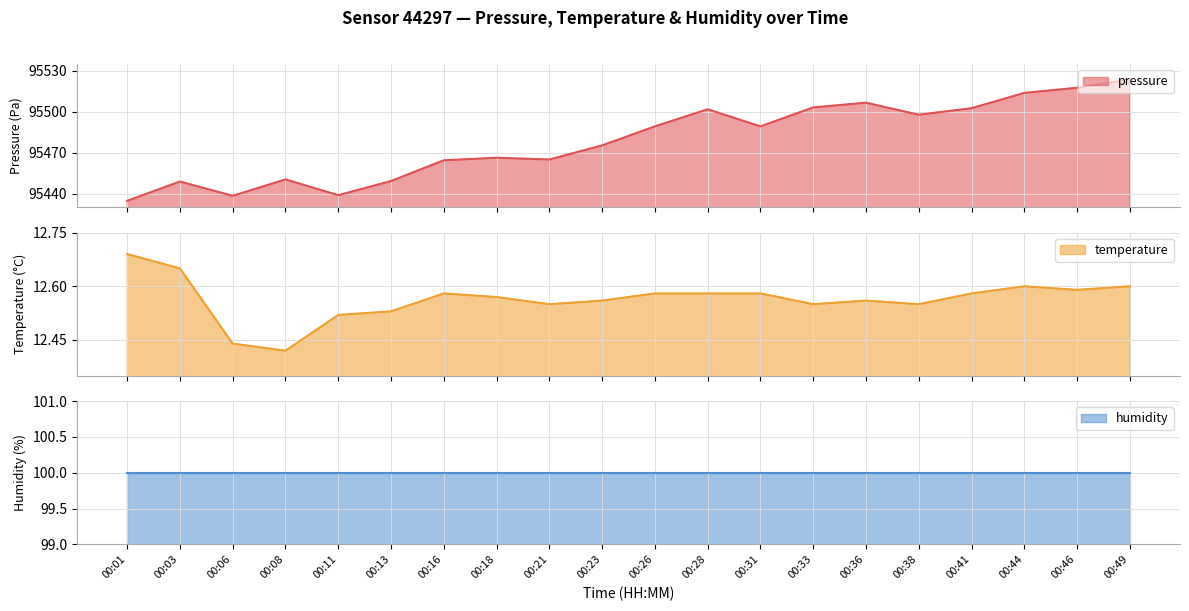

The temperature series shows 5.2 at 00:33. True or false?

False